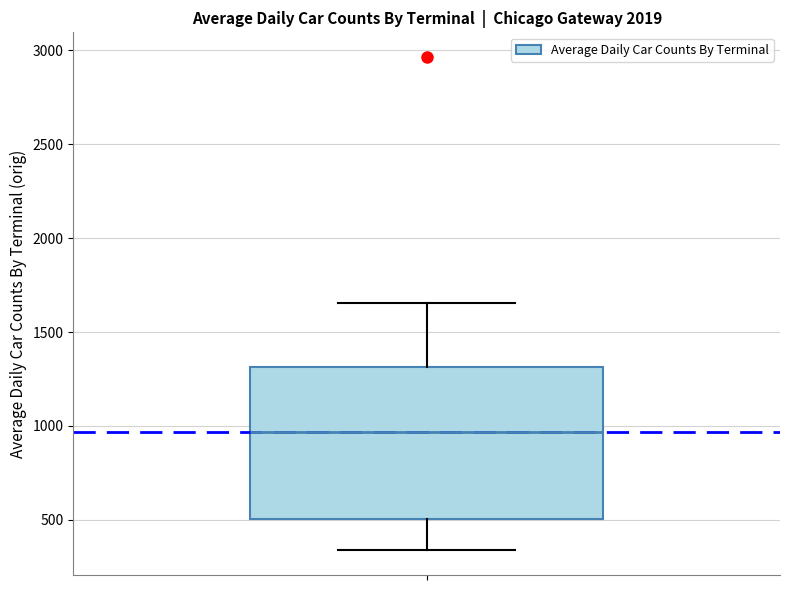

Transcribe this box plot: give where the median line is, the range the box spans, and where the two whiskers end, as read against the y-axis. The values are not printed on the chart, so give them approximately, as read against the axis.

median 950, box 500 to 1300, whiskers 350 to 1650